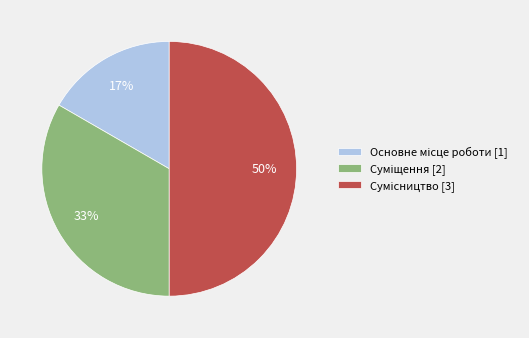

To the nearest percent, what is the average slice percentage?

33%